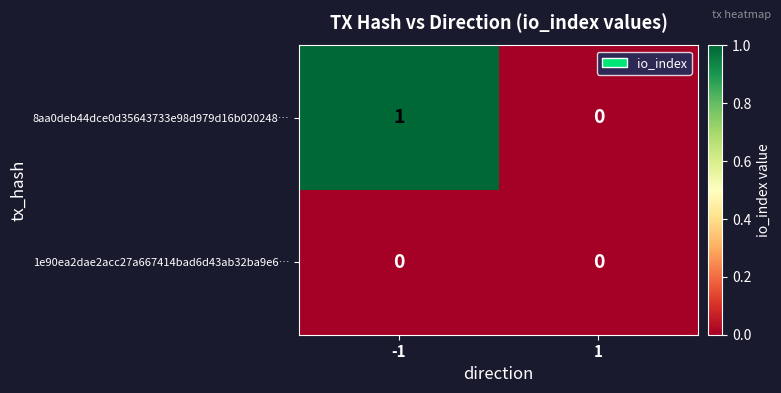

Which series changed the most between -1 and 1?

8aa0deb44dce0d35643733e98d979d16b020248…